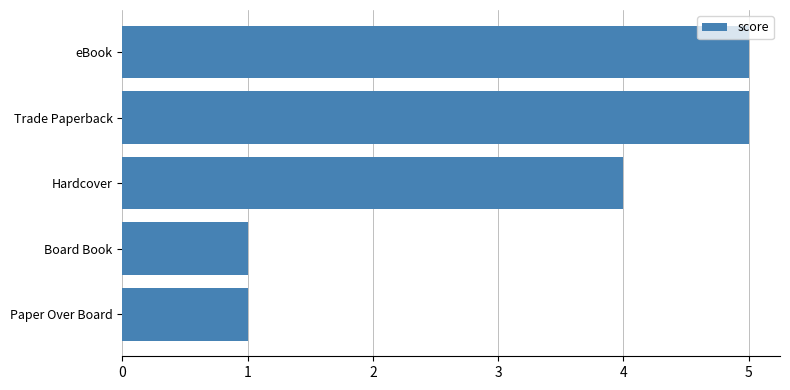

Reading bottom to top, list all the values displayed in this chart.

1	1	4	5	5